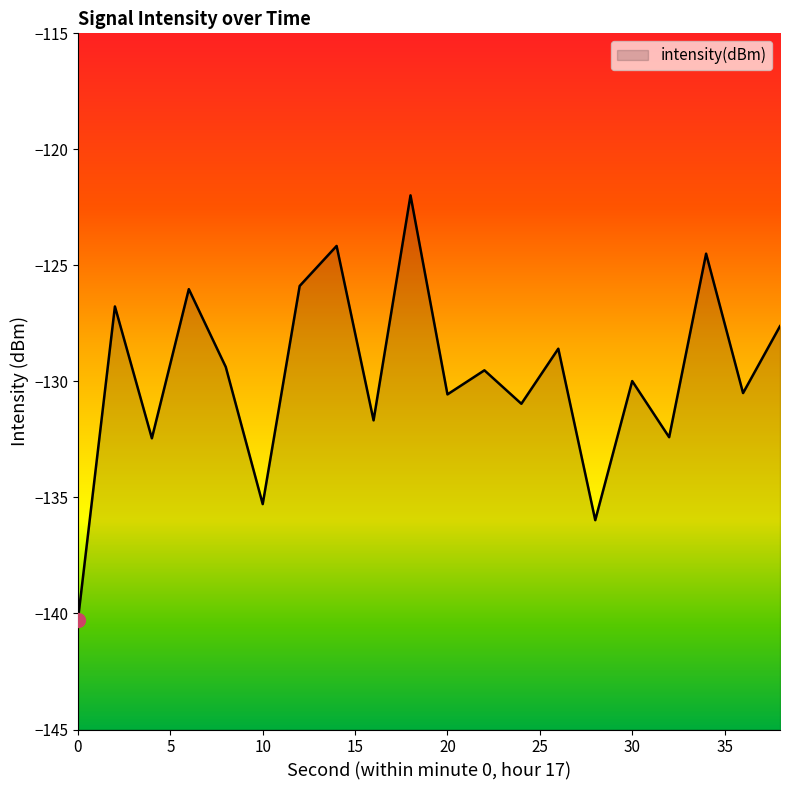

What is the maximum value shown in the chart?

-122.0